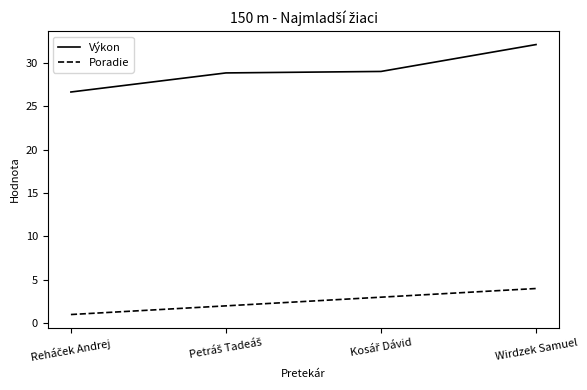

The value of Poradie at Wirdzek Samuel is 4.0. True or false?

True